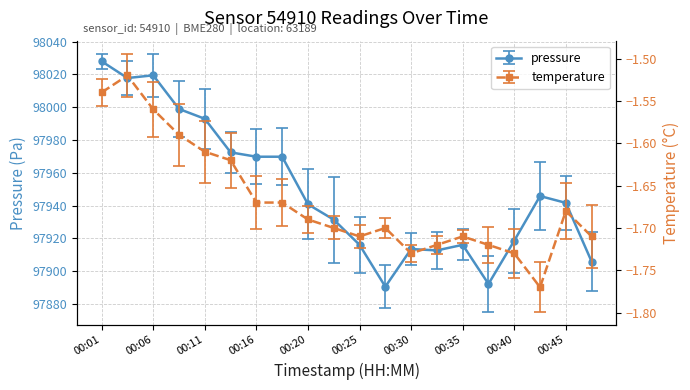

List the series in order of their overall mean, highest first.

pressure, temperature